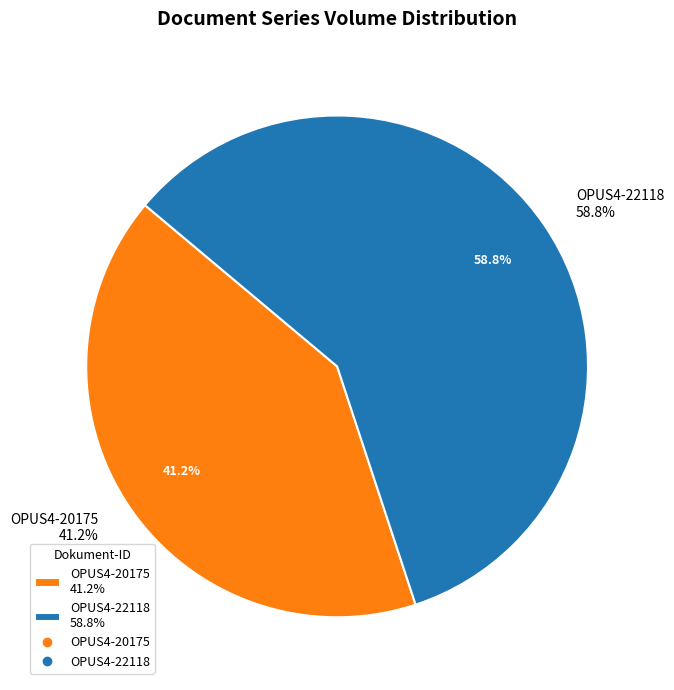

Combined, what portion of the pie is OPUS4-22118 and OPUS4-20175?

100.0%